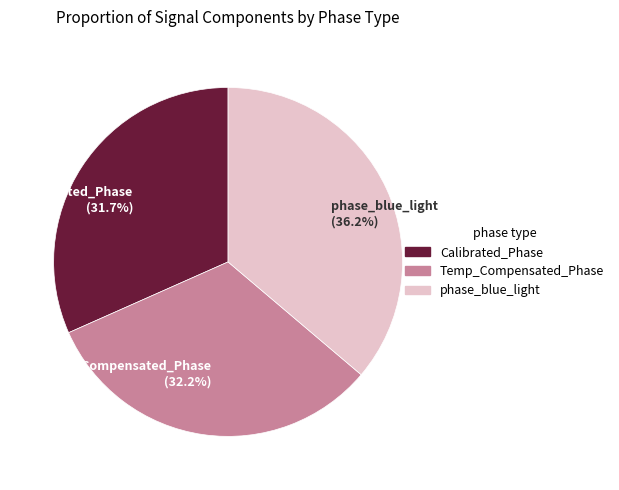

Is there any slice that represents more than half of the pie?

No